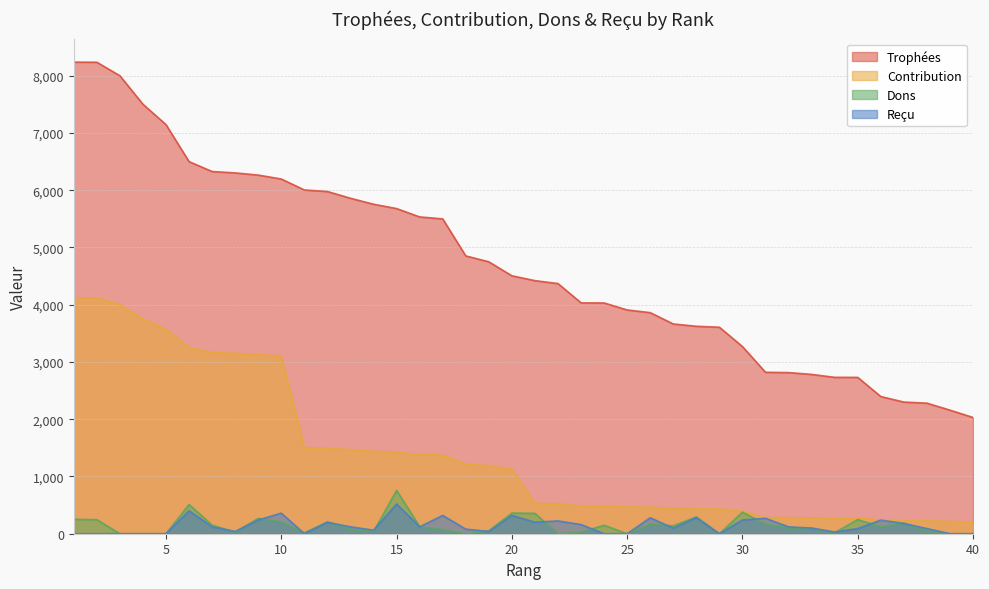

Where is Contribution nearest to the value 2161?

11